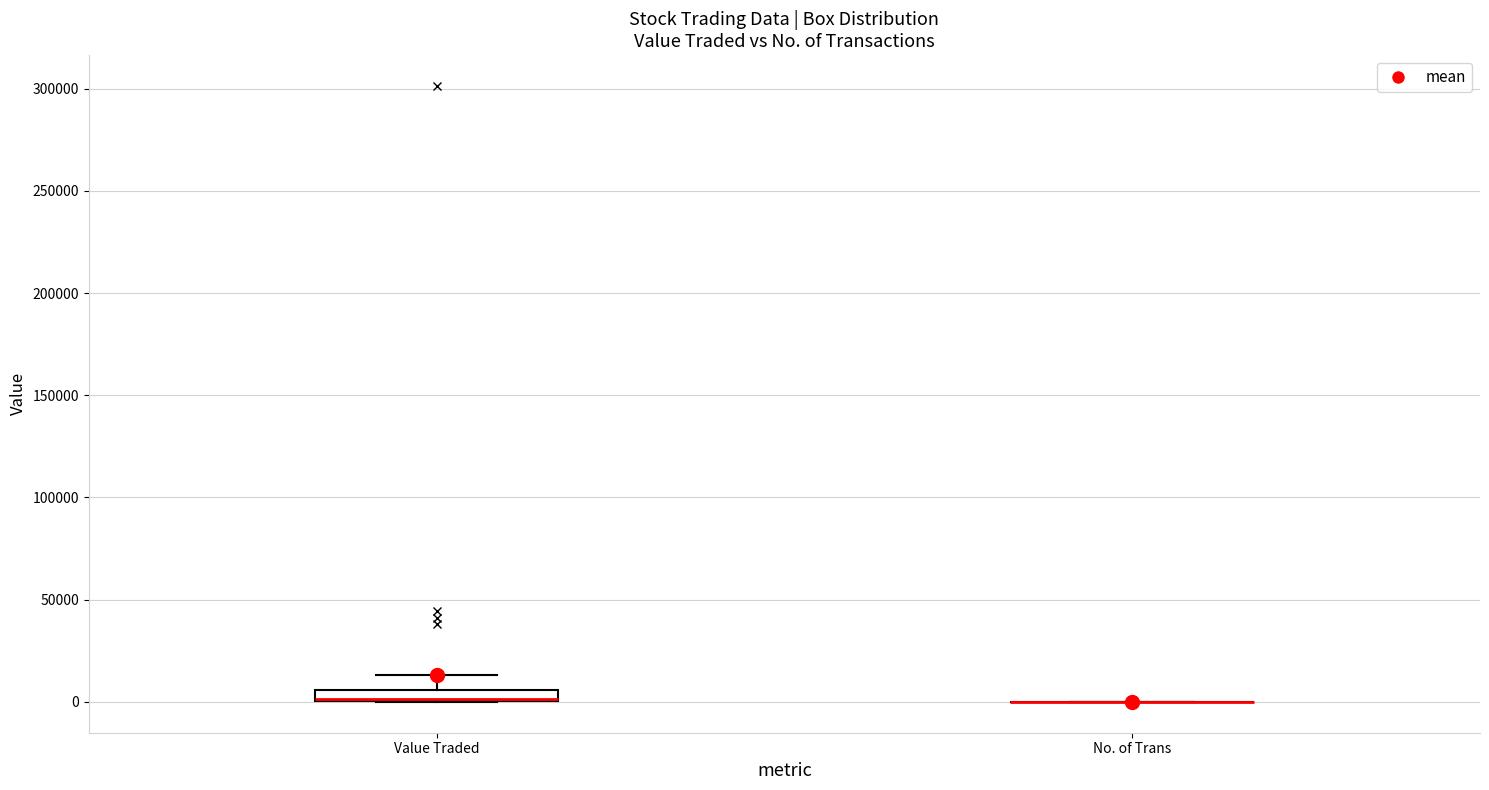

Which box is the tallest, from its lower edge to its upper edge?

Value Traded